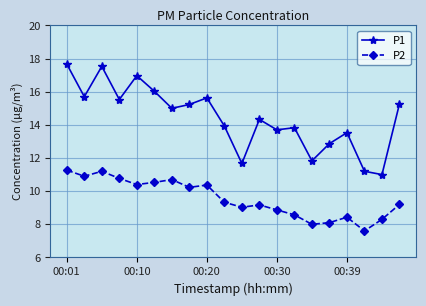

What is the value of the P2 point at the 2nd from the left?

10.9